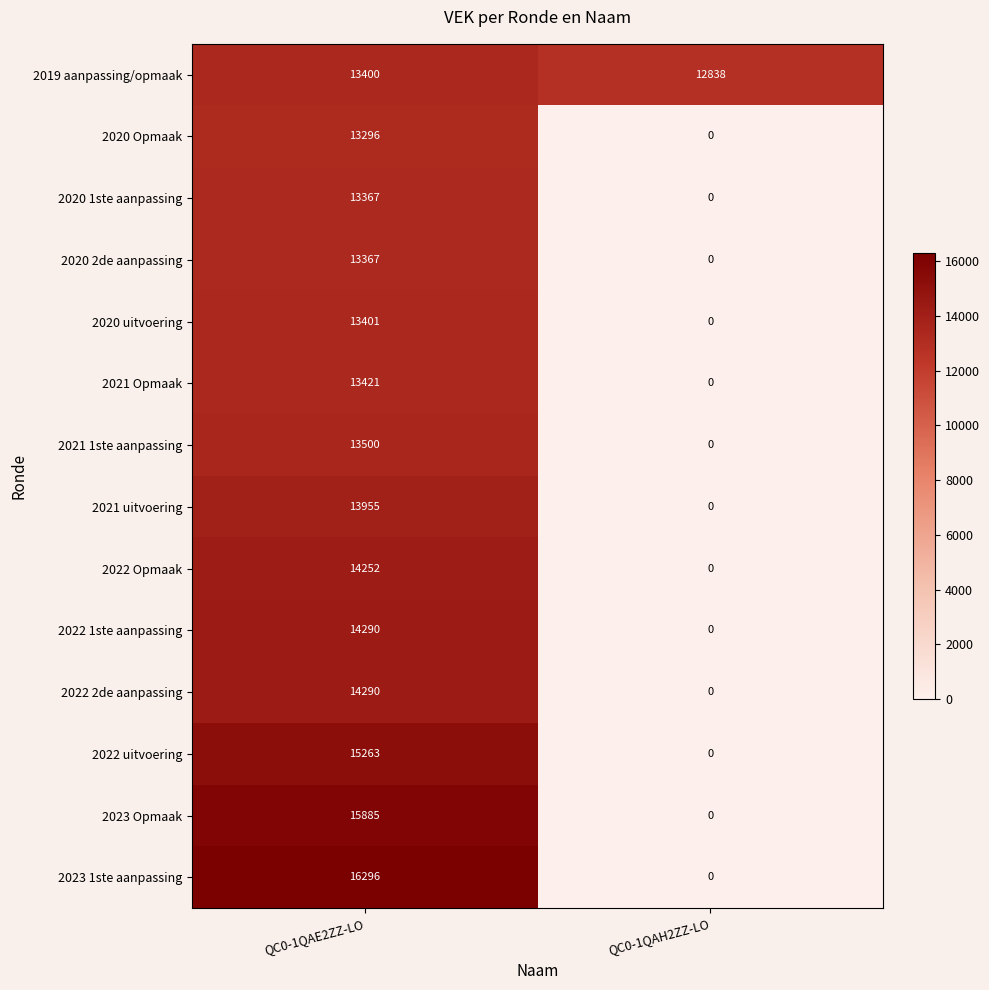

The 2021 1ste aanpassing series shows 5163 at QC0-1QAE2ZZ-LO. True or false?

False